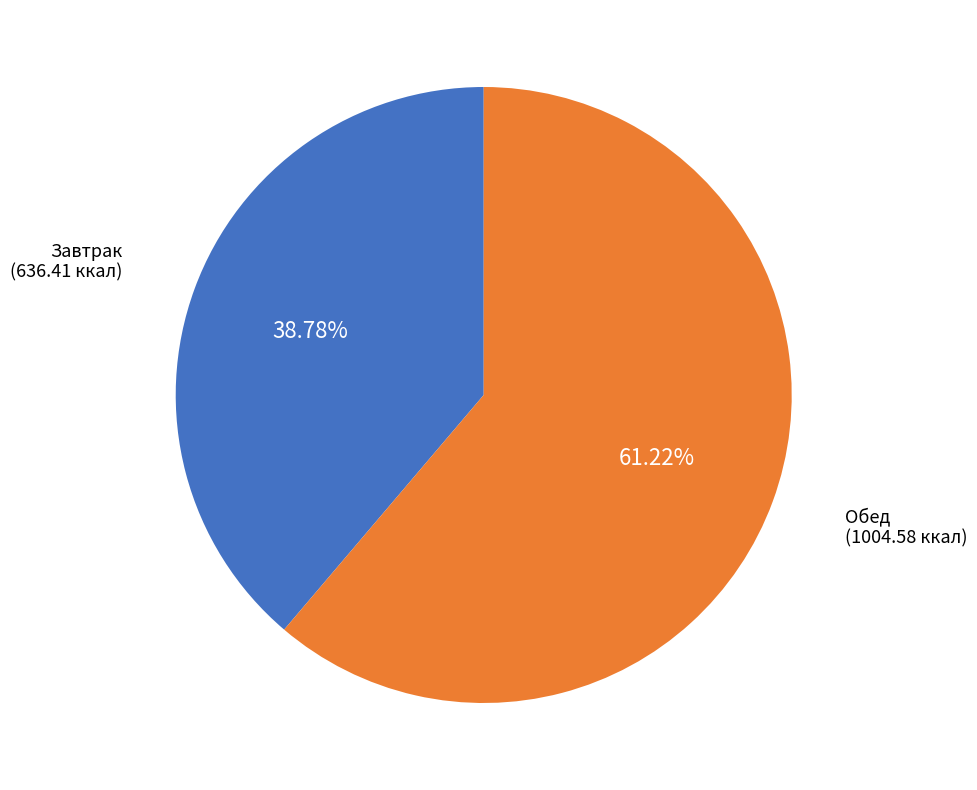

Is there any slice that represents more than half of the pie?

Yes